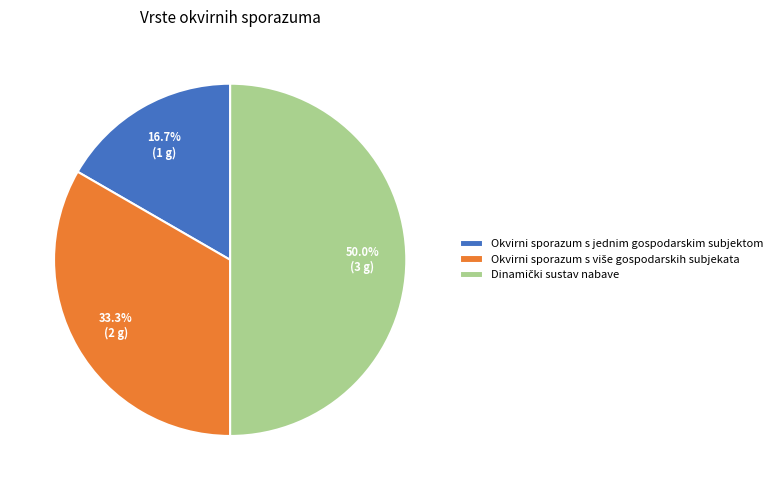

Does Okvirni sporazum s jednim gospodarskim subjektom represent more than half of the total?

No